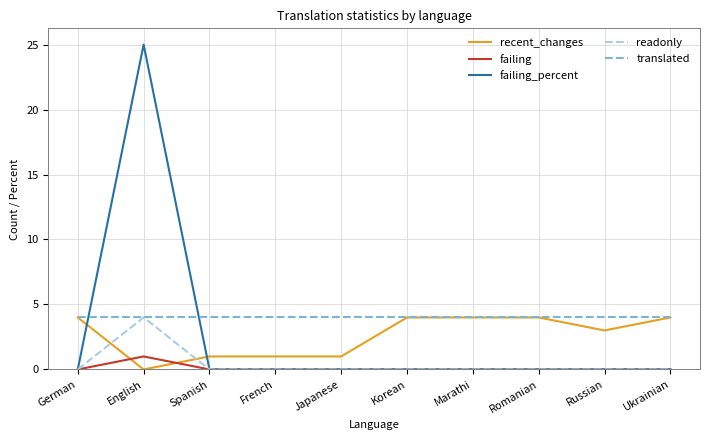

What value does the translated series have at French?

4